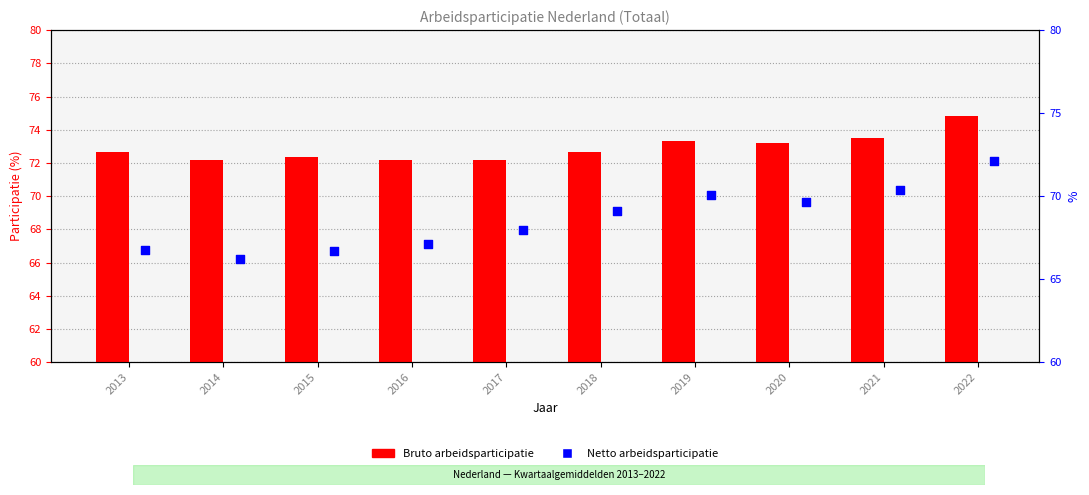

What are all the series names shown in the legend?

Bruto arbeidsparticipatie, Netto arbeidsparticipatie